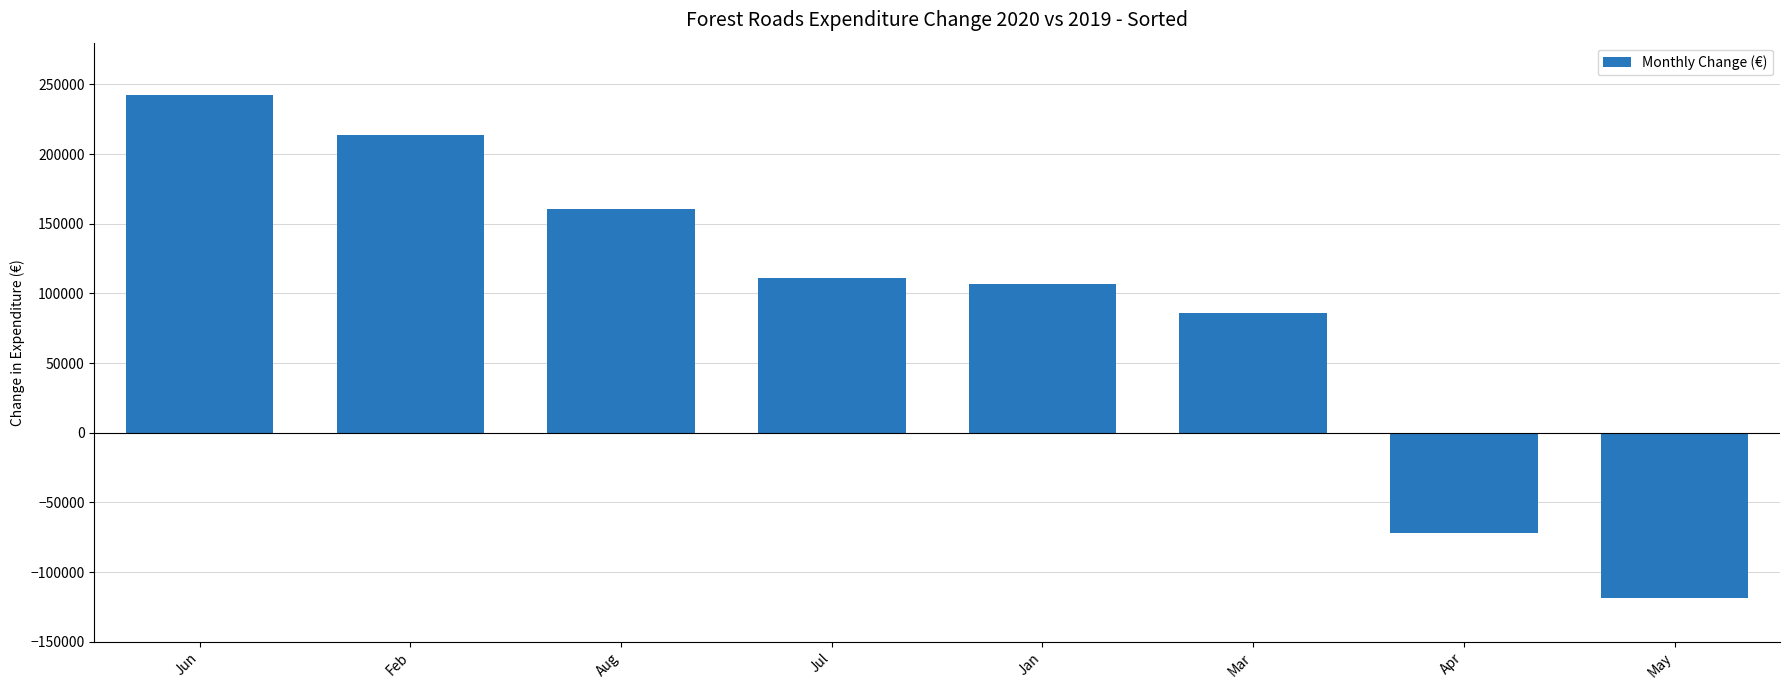

What is the difference between the maximum and second lowest values?

314466.0